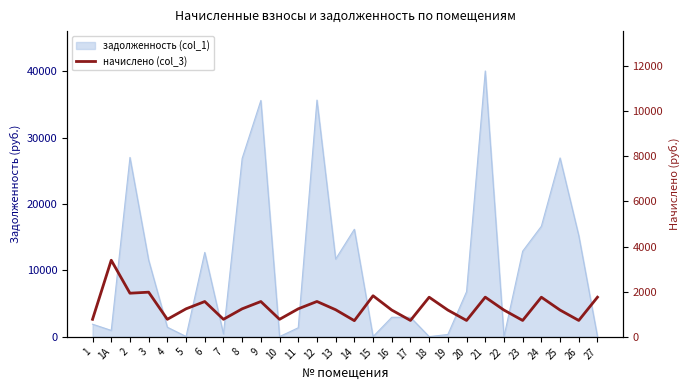

Reading right to left, what are all the values shown in this chart?

1749.6	717.6	1178.4	1749.6	717.6	1178.4	1752.0	717.6	1178.4	1749.6	717.6	1178.4	1814.4	708.0	1192.8	1560.0	1233.6	768.0	1557.6	1233.6	768.0	1557.6	1233.6	768.0	1972.8	1927.2	3391.2	768.0